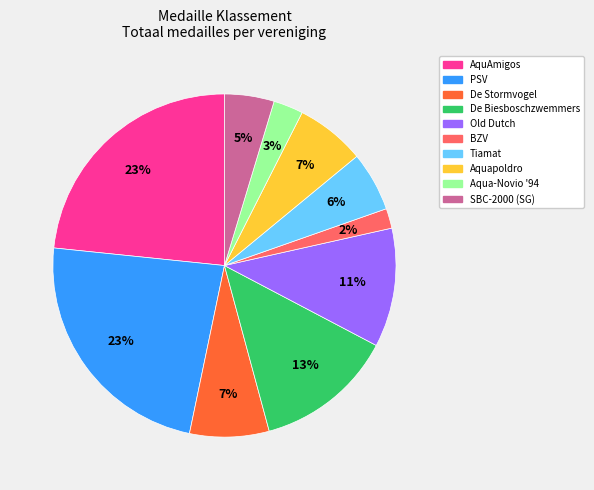

To the nearest percent, what is the difference between the largest and smallest slice percentages?

21%